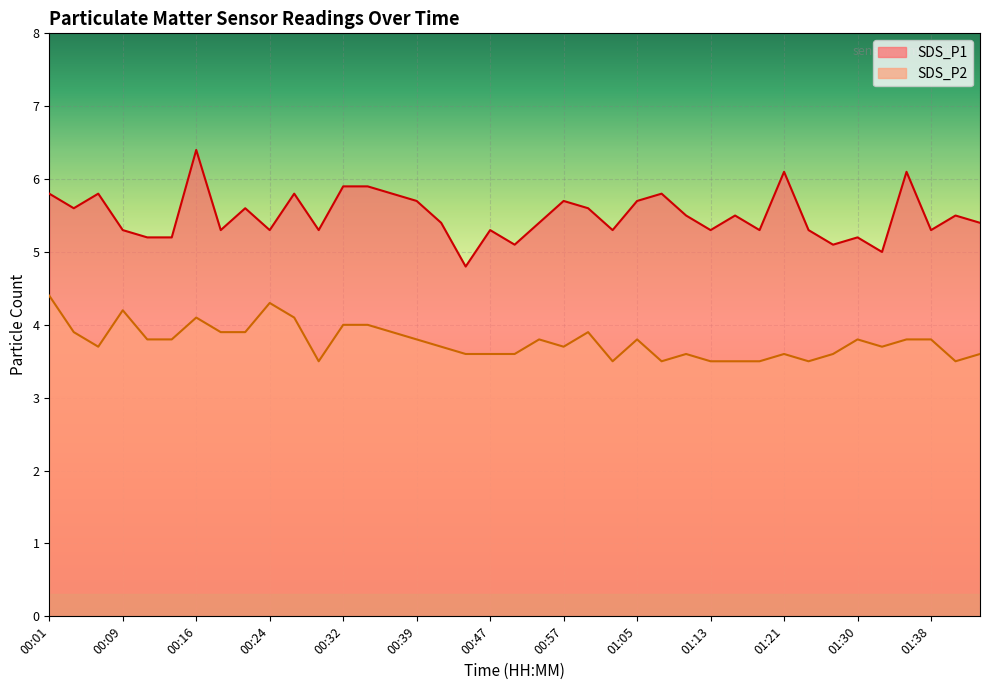

What is the minimum value for SDS_P1?

4.8